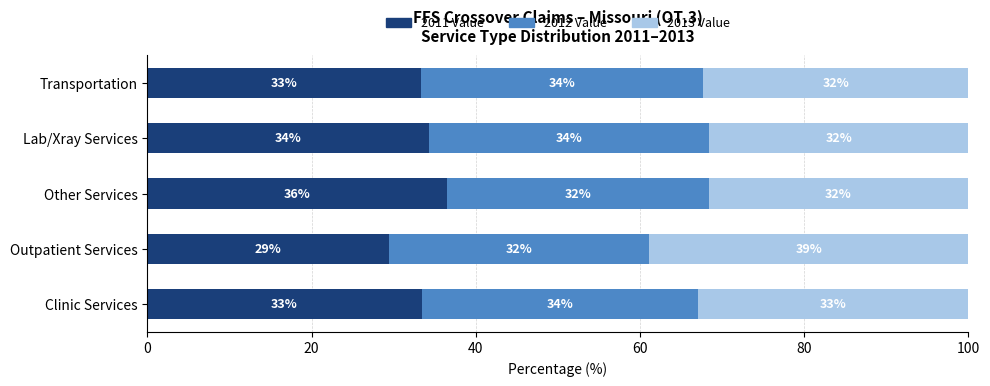

Which category has the highest value in the 2011 Value series?

Other Services